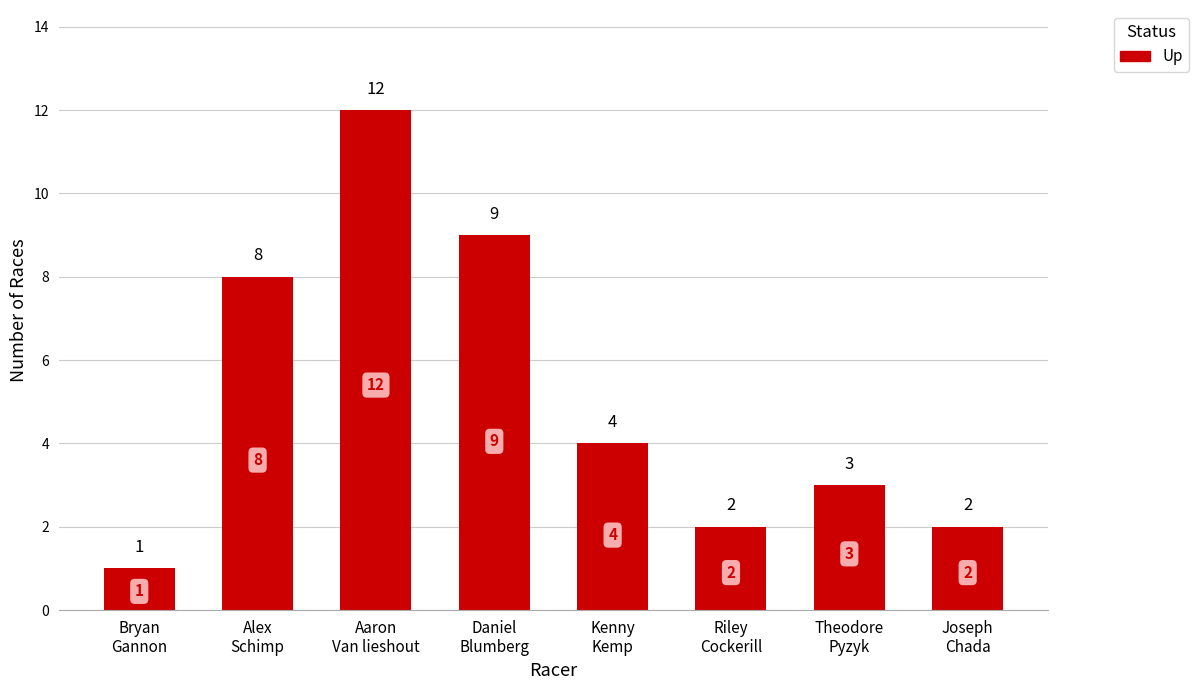

What is the difference between the values at Alex
Schimp and Theodore
Pyzyk?

5